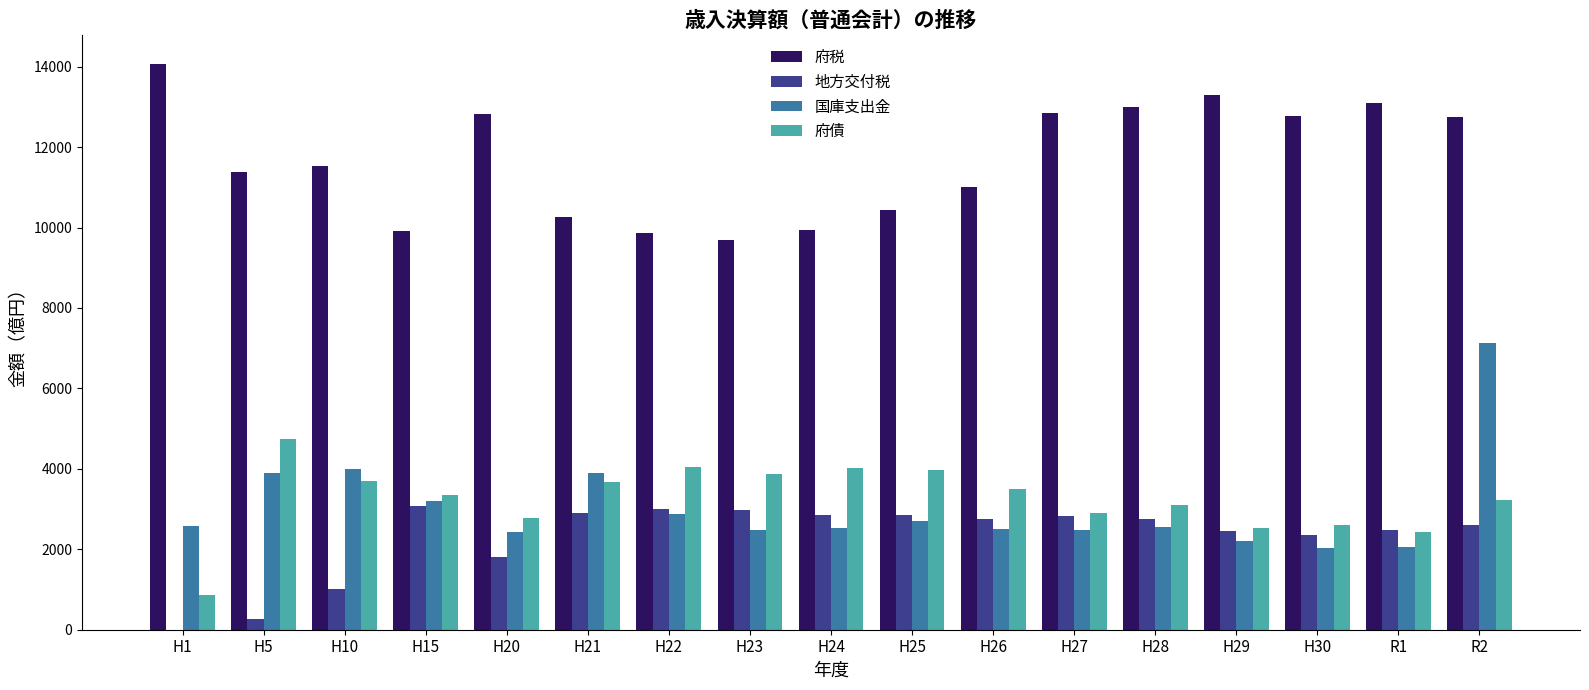

What is the total value across all series at H21?

20745.0